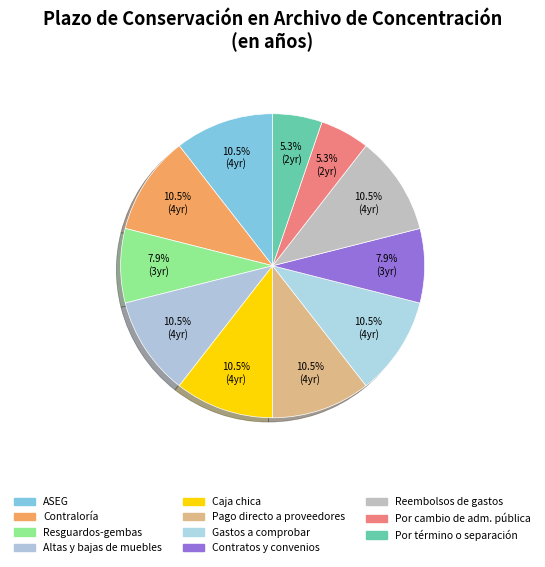

To the nearest percent, what is the average slice percentage?

9%